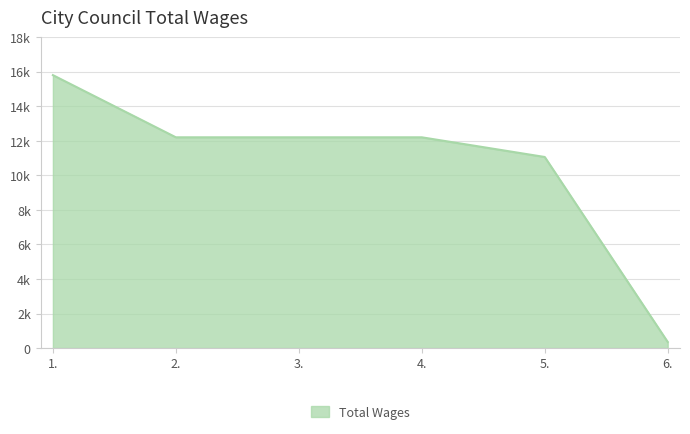

Does the chart display data point markers on the line(s)?

No